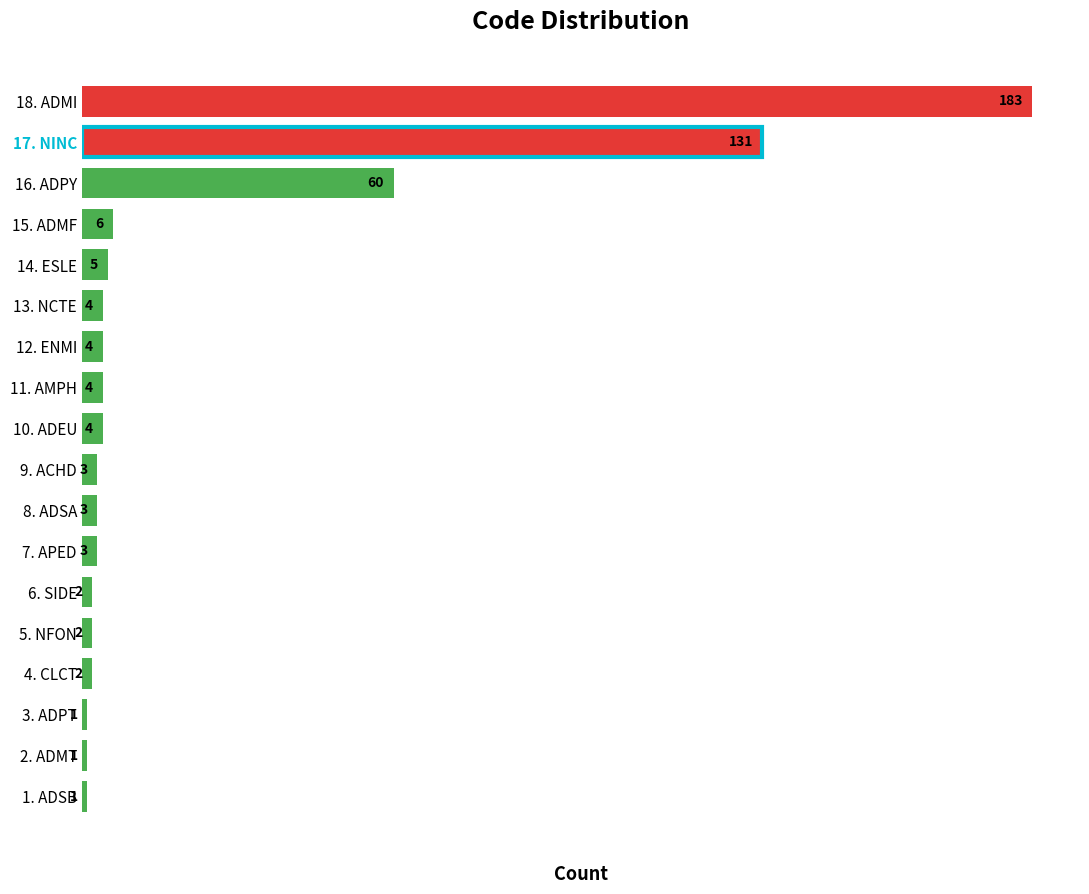

Reading bottom to top, list all the values displayed in this chart.

1	1	1	2	2	2	3	3	3	4	4	4	4	5	6	60	131	183